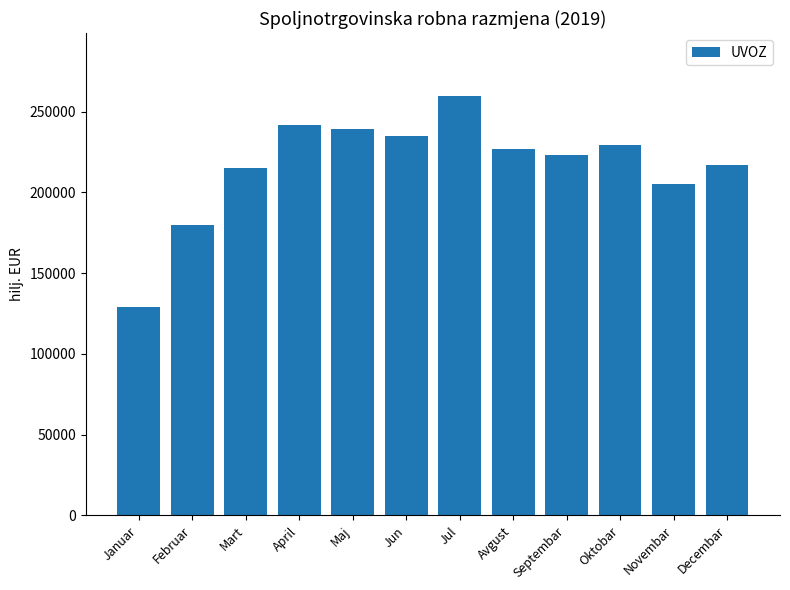

What is the label of the 3rd bar from the left?

Mart